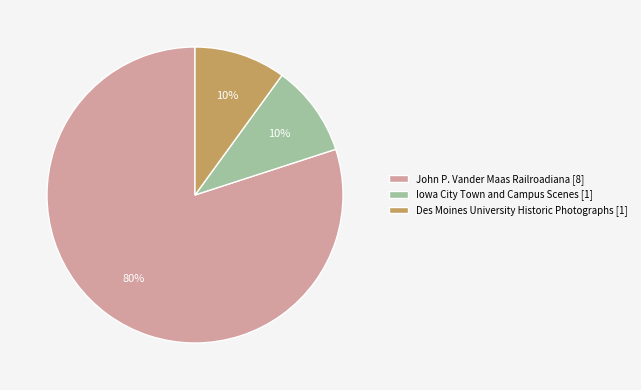

Which has a higher value, John P. Vander Maas Railroadiana [8] or Iowa City Town and Campus Scenes [1]?

John P. Vander Maas Railroadiana [8]